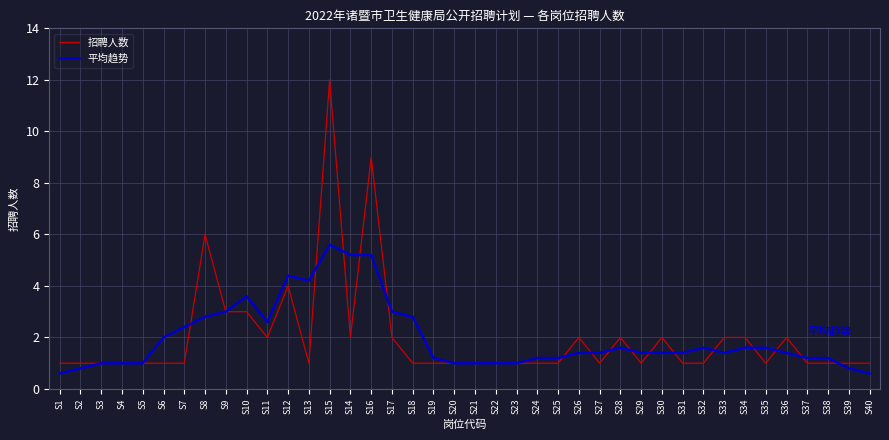

Between S13 and S34, which series saw the biggest shift?

平均趋势